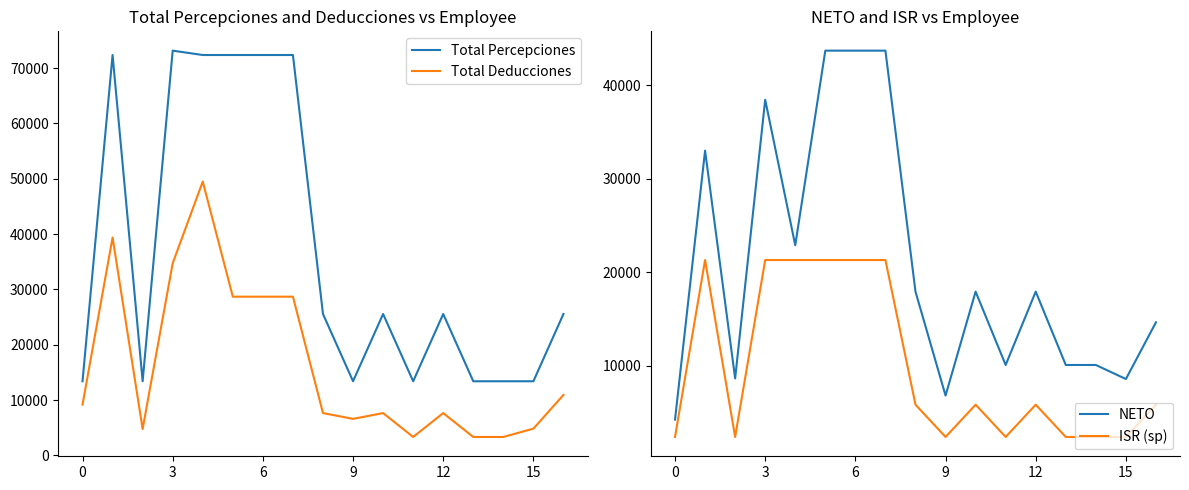

What is the sum of the Total Deducciones values at 12 and 6?

36316.5